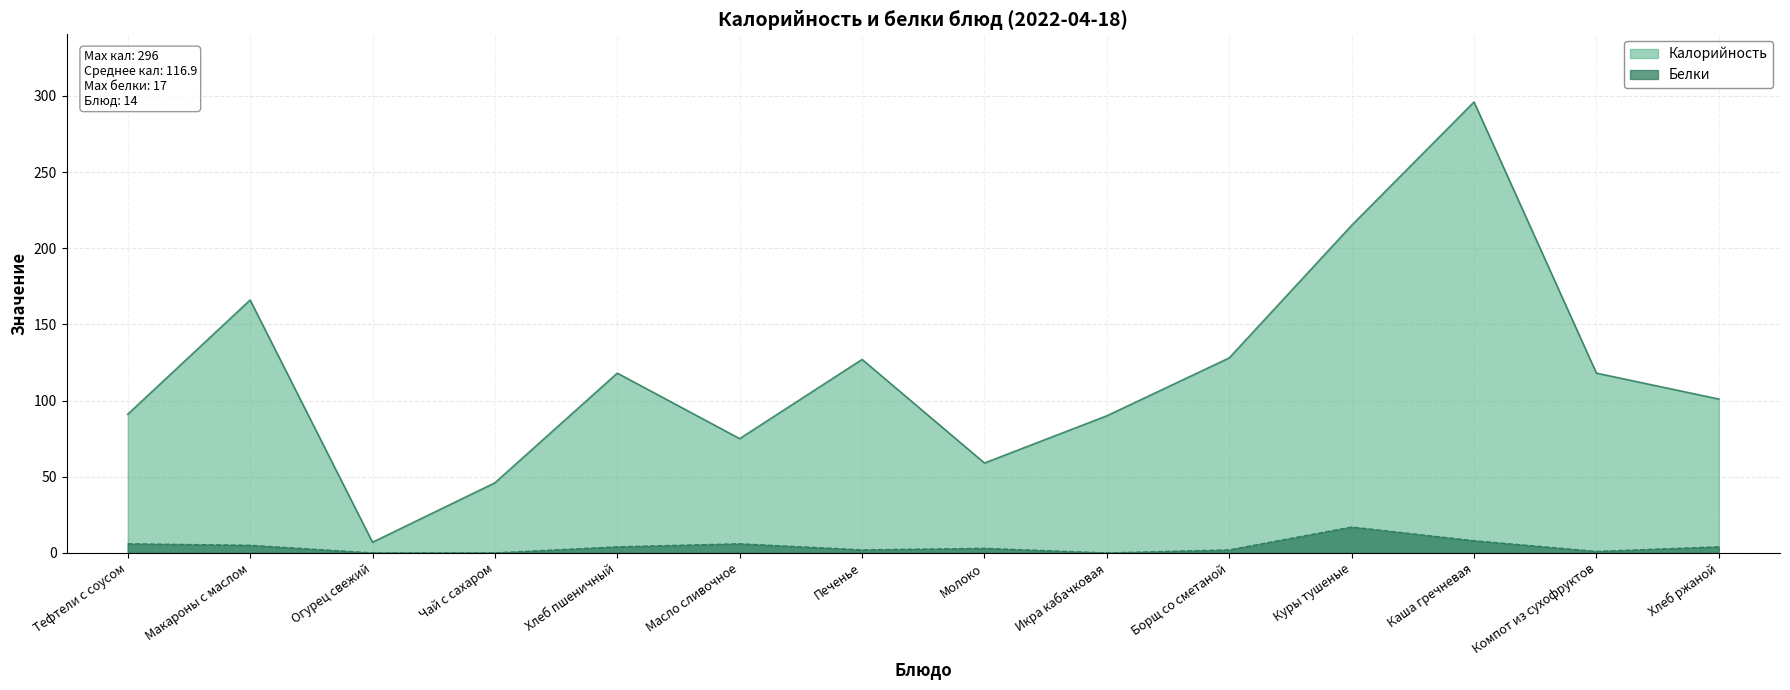

What is the label of the 4th point from the left?

Чай с сахаром